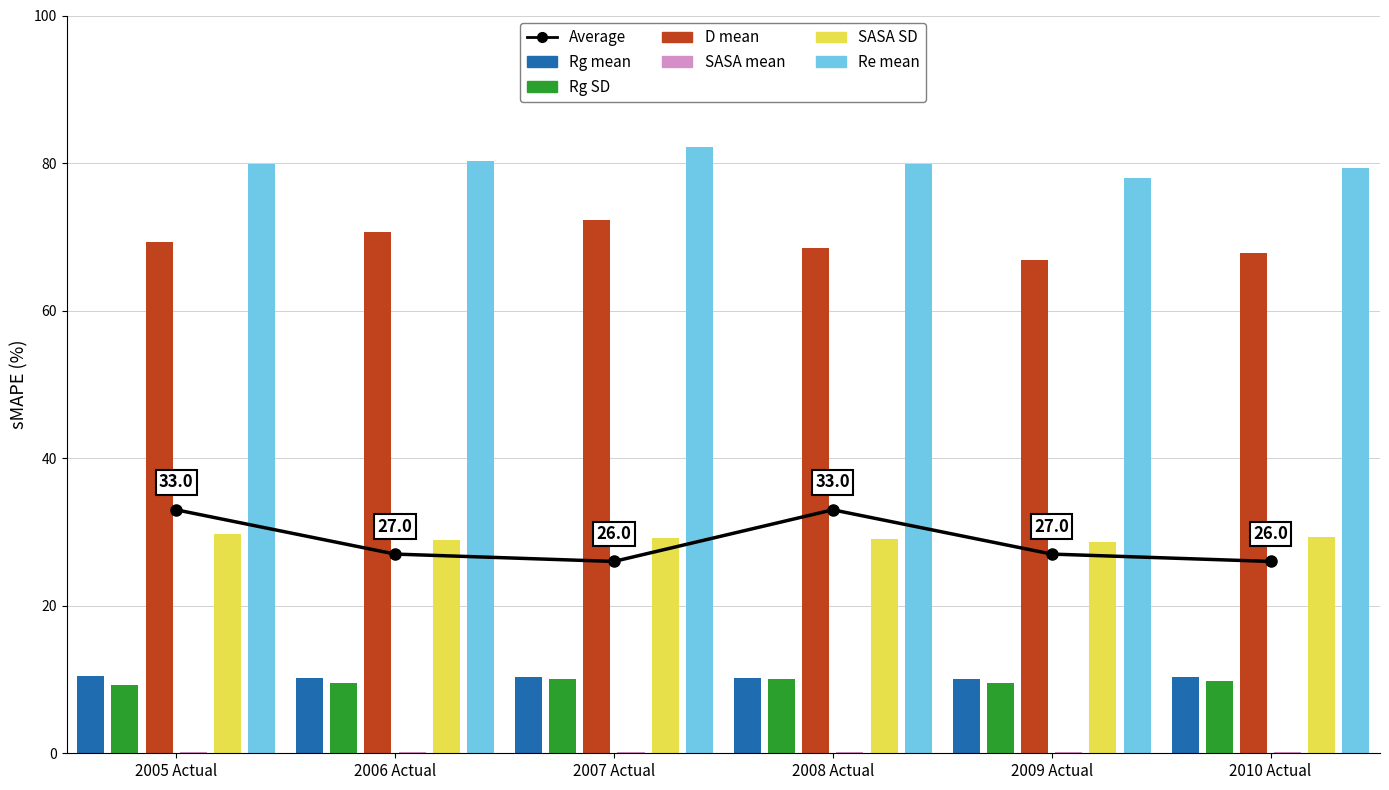

What is the sum of all D mean values?

415.6